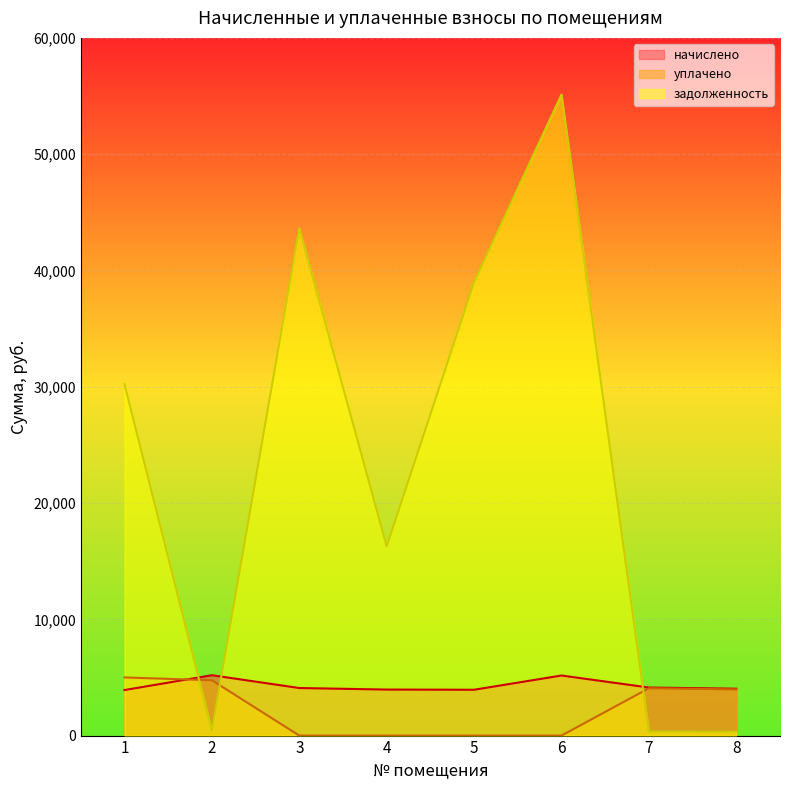

Count the number of categories in the chart.

8